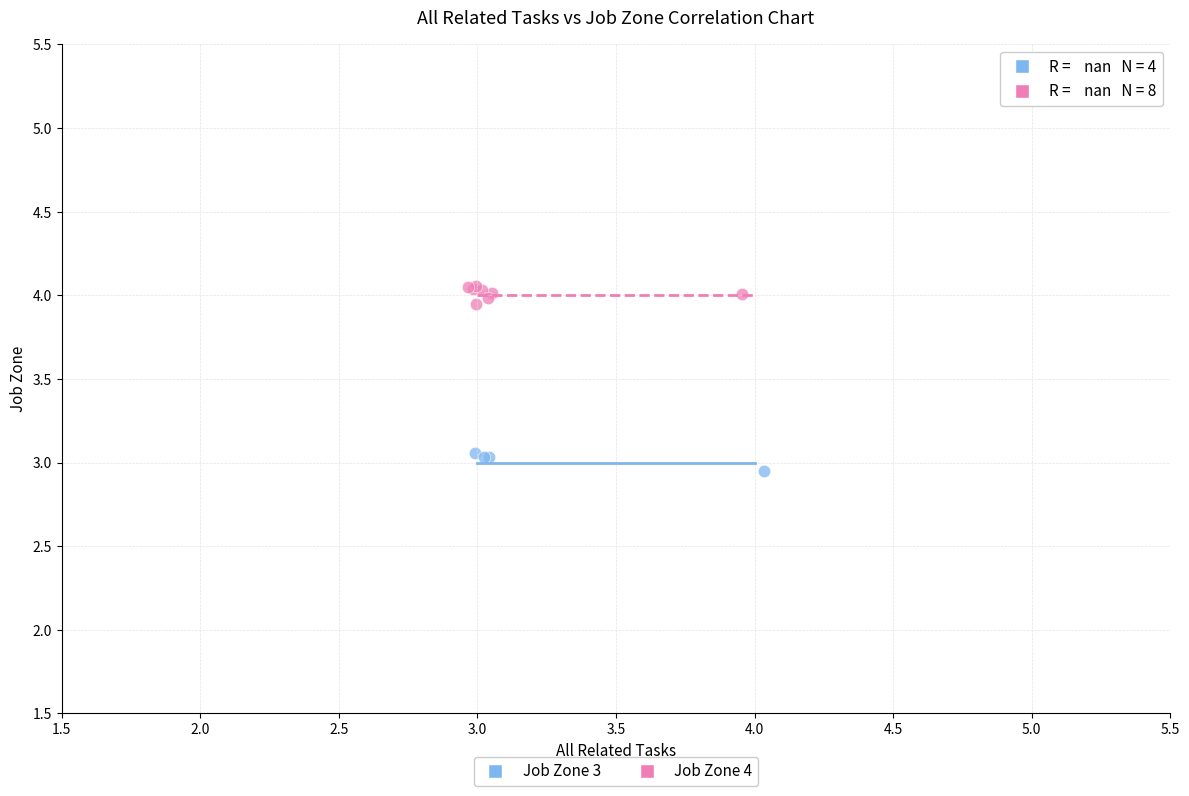

Which series reaches the maximum Y coordinate?

Job Zone 4